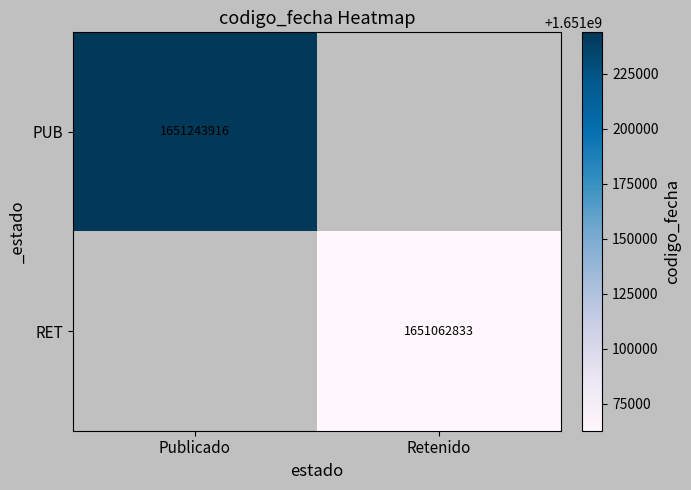

Is it true that RET equals 1651062833 at Retenido?

True